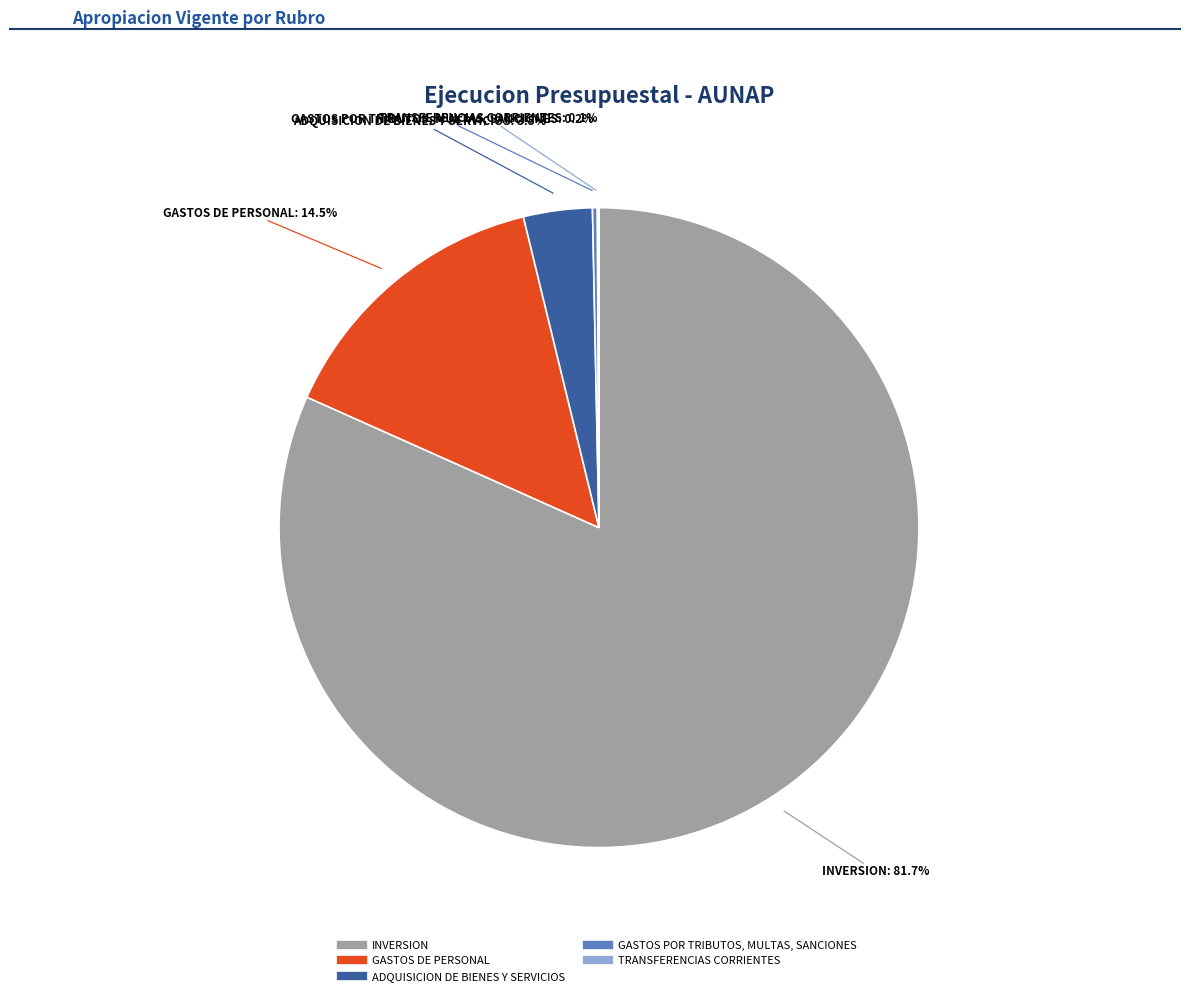

Is there a majority slice in this chart?

Yes